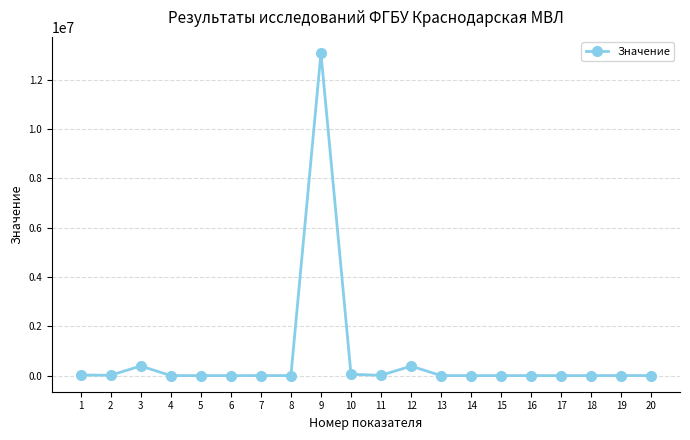

What is the average value?

698094